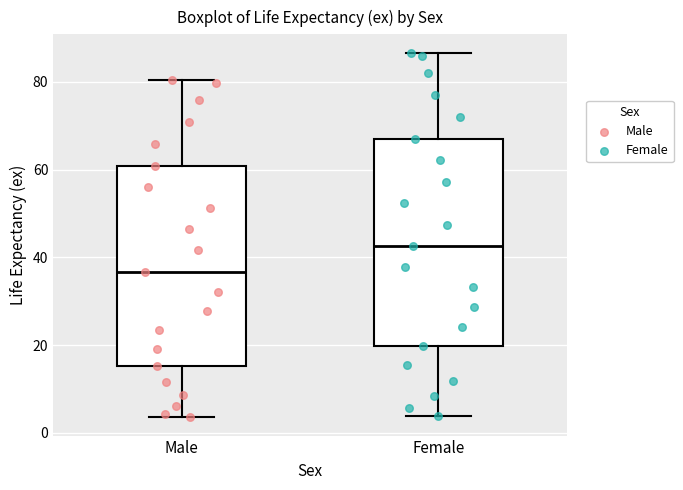

Reading left to right, transcribe this box plot: for each box, give where its median line is, the range the box spans, and where its two whiskers end, as read against the y-axis. The values are not printed on the chart, so give them approximately, as read against the axis.

Male: median 36, box 16 to 60, whiskers 4 to 80
Female: median 42, box 20 to 68, whiskers 4 to 86